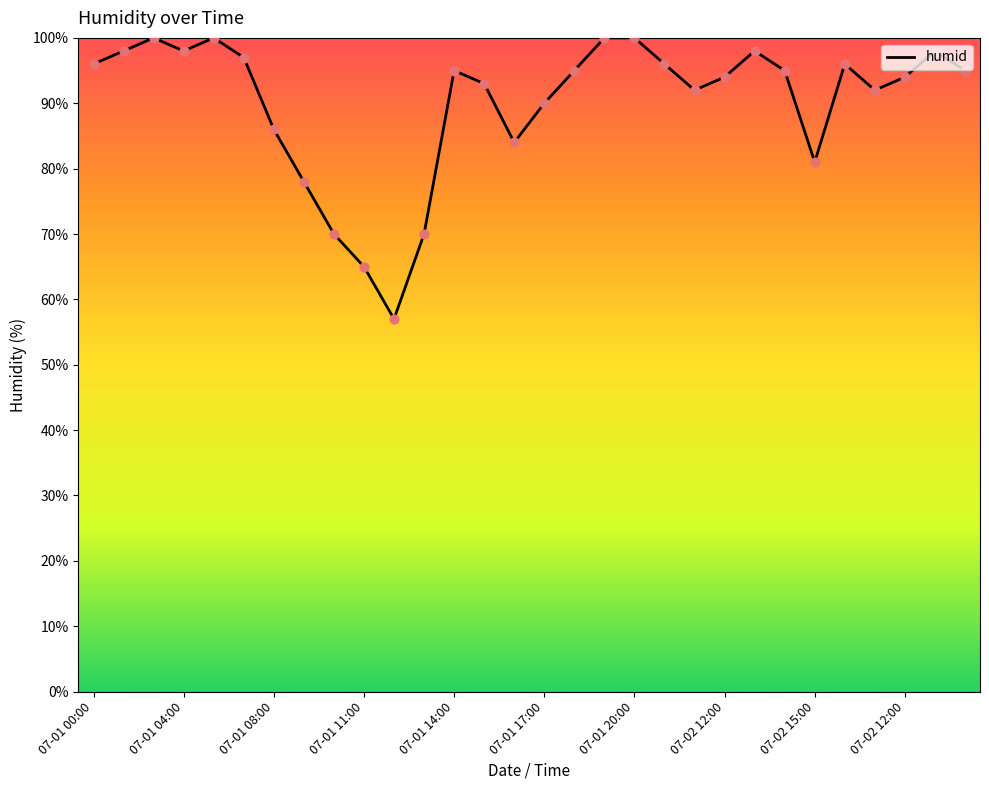

What is the maximum value shown in the chart?

100